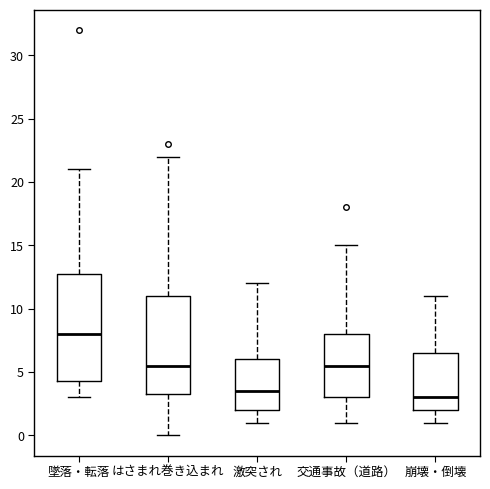

Which box's median line is the lowest?

崩壊・倒壊